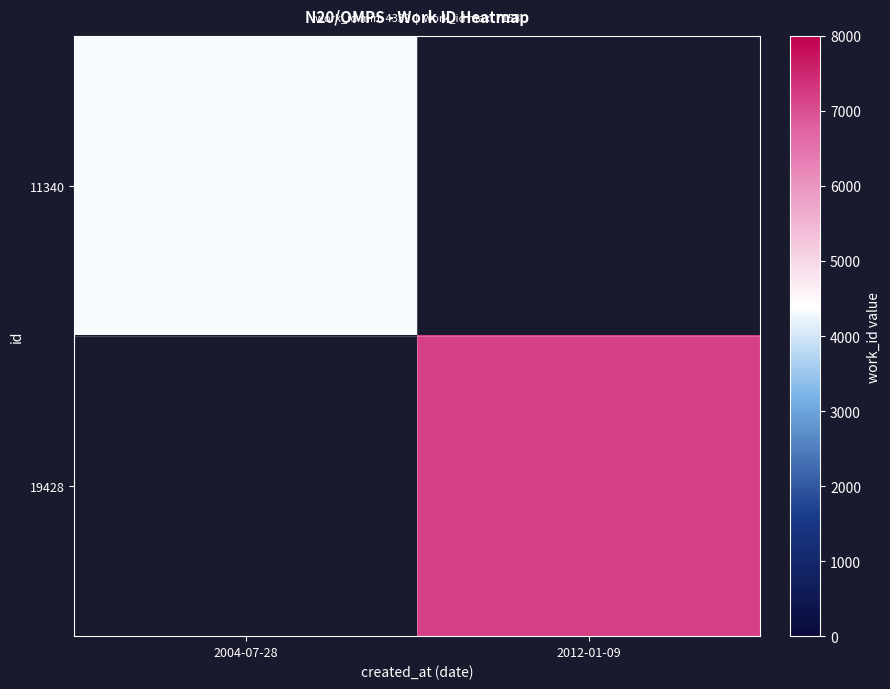

Is the value of 11340 at 2012-01-09 greater than the value of 19428 at 2012-01-09?

No